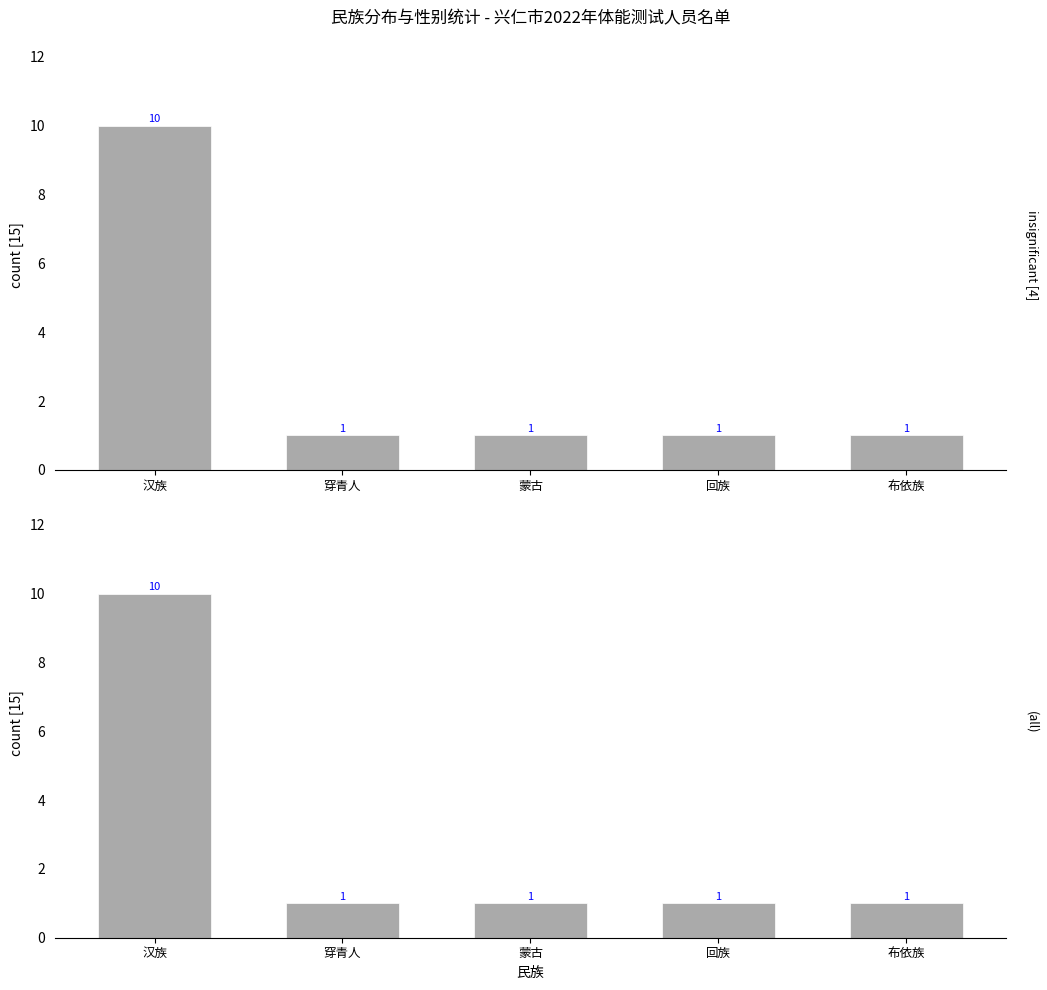

The value at 布依族 is 1. True or false?

True